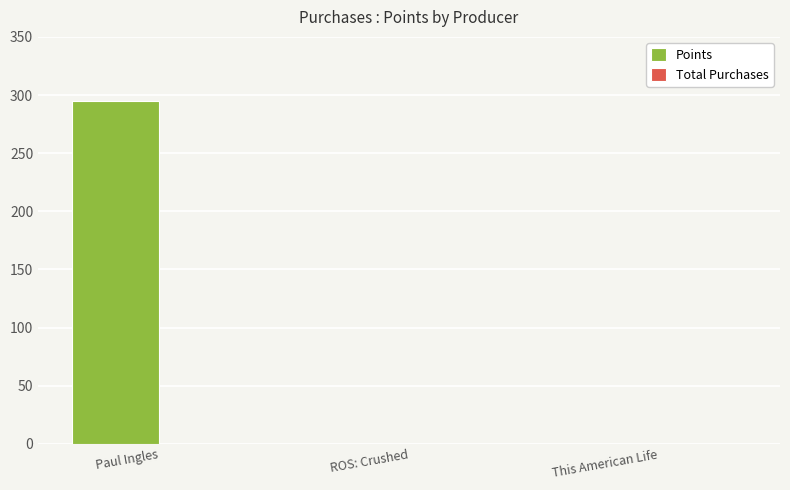

What is the change in value from Paul Ingles to This American Life?

-295